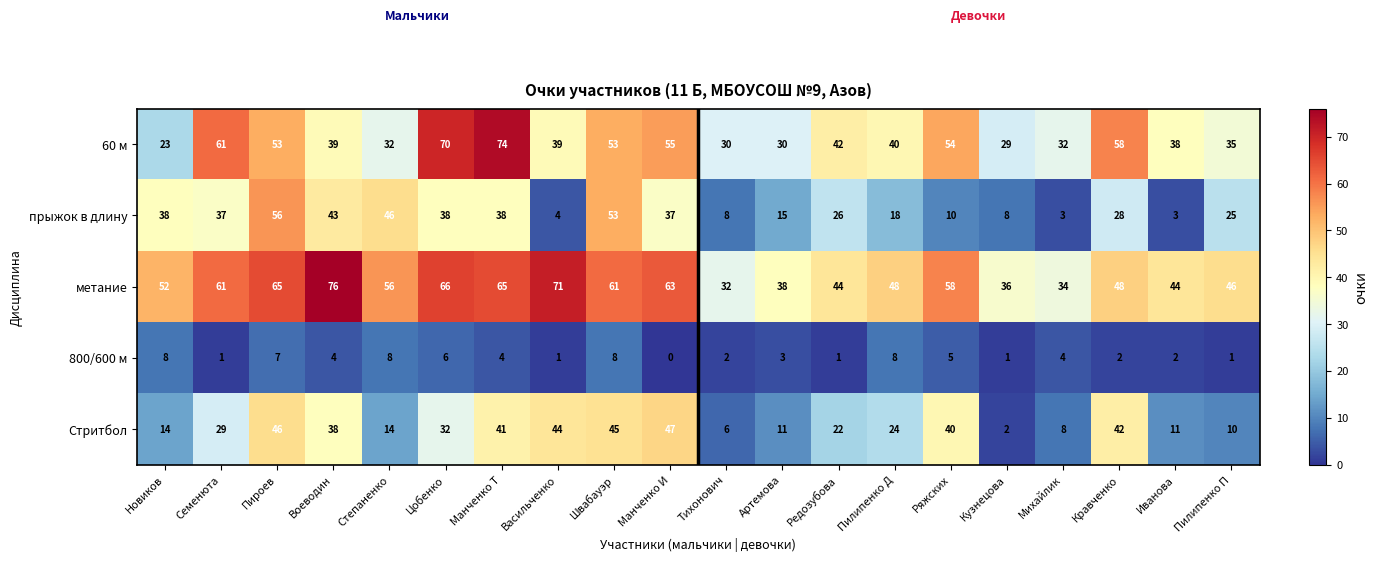

Is the value of Стритбол at Пироев greater than the value of 60 м at Новиков?

Yes